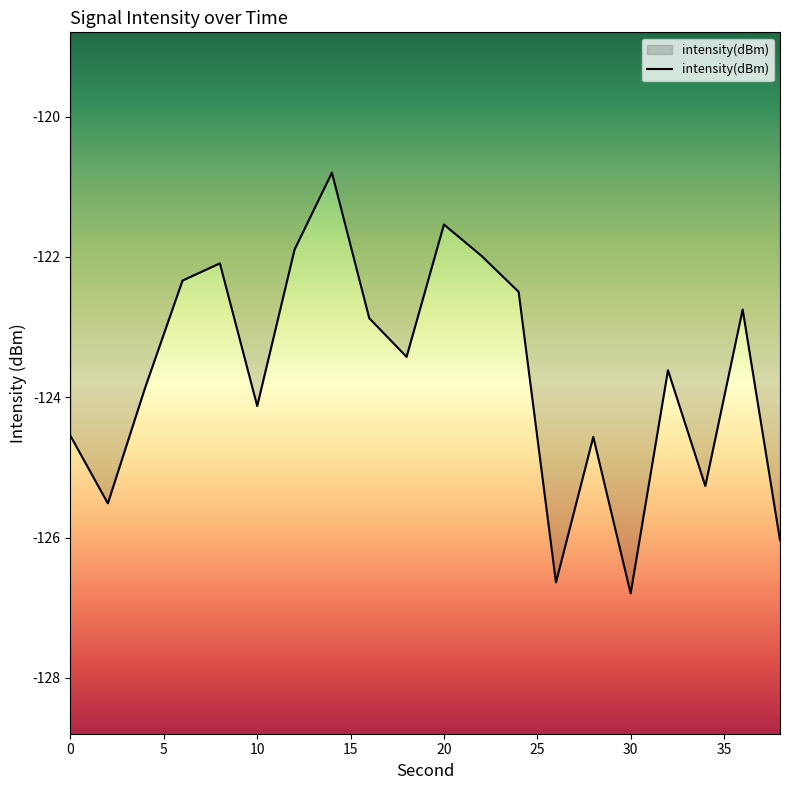

What is the greatest value displayed?

-120.8